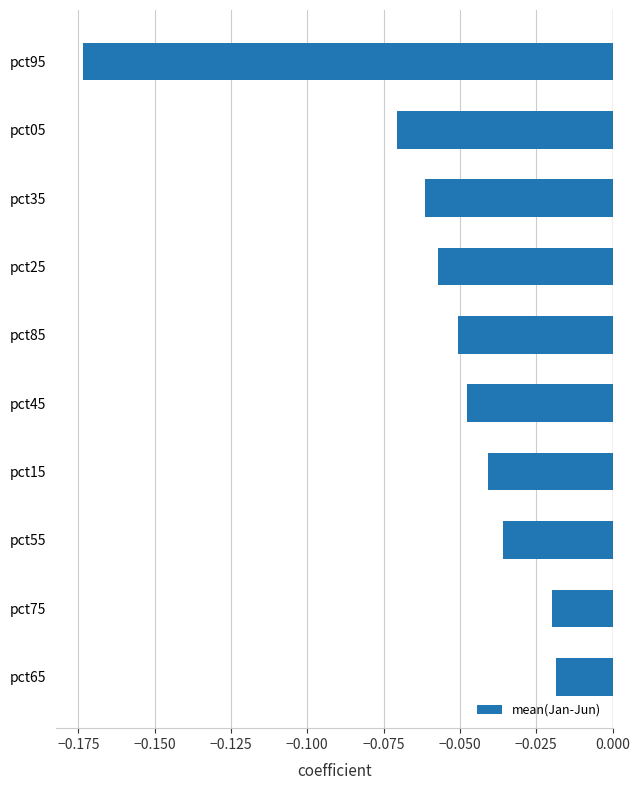

At which category does the chart reach its minimum across all series?

pct95